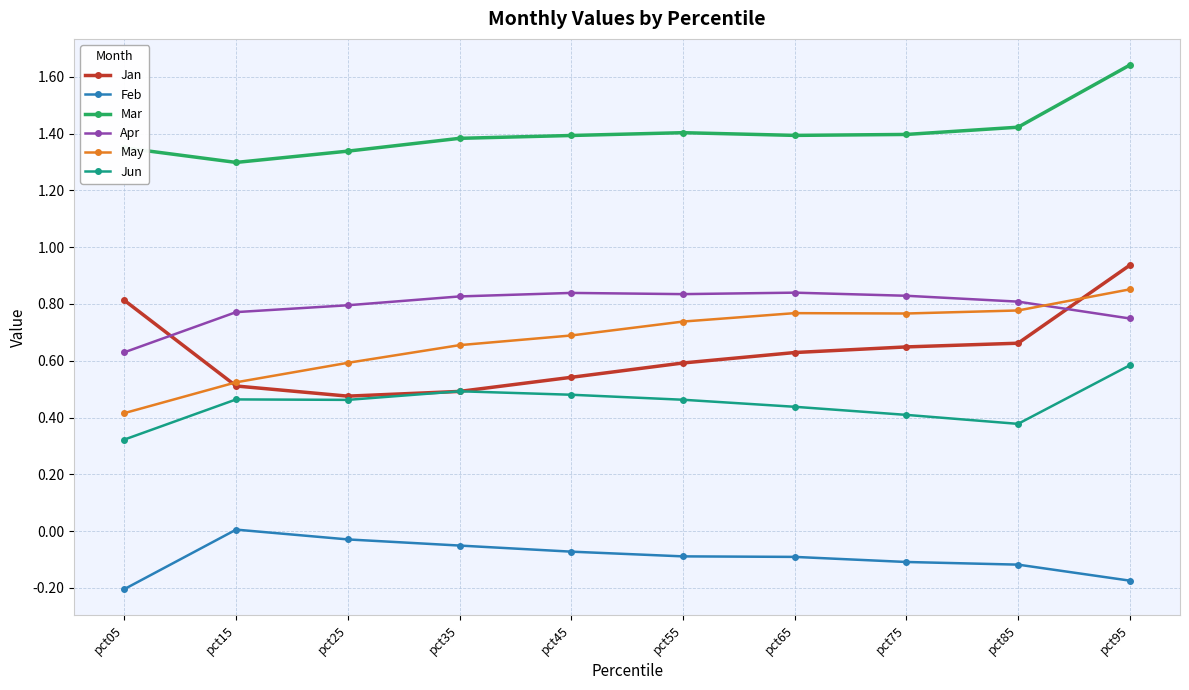

What is the spread (max minus min) of values at pct65?

1.5